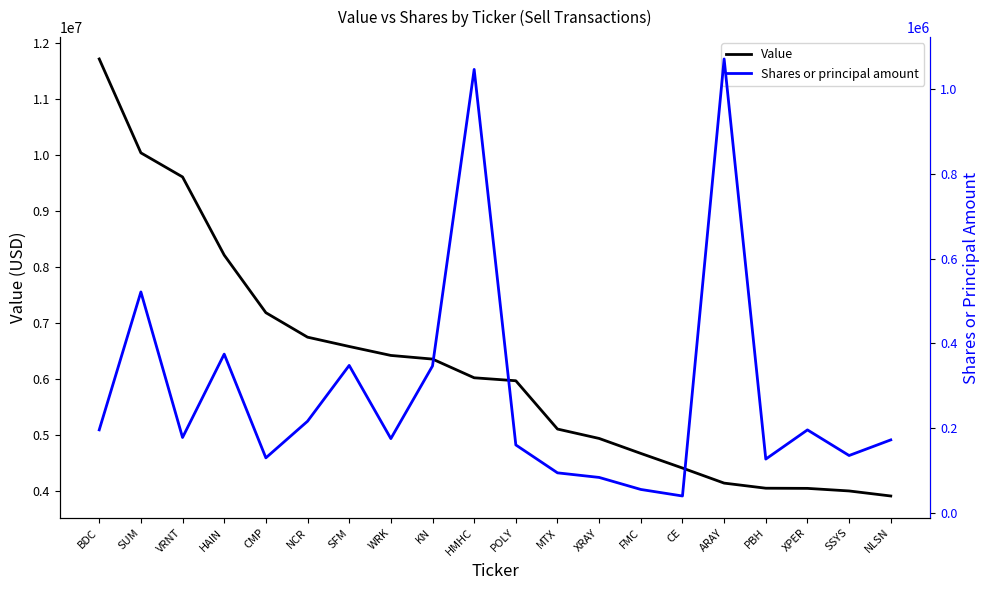

What is the label of the 19th point from the right?

SUM